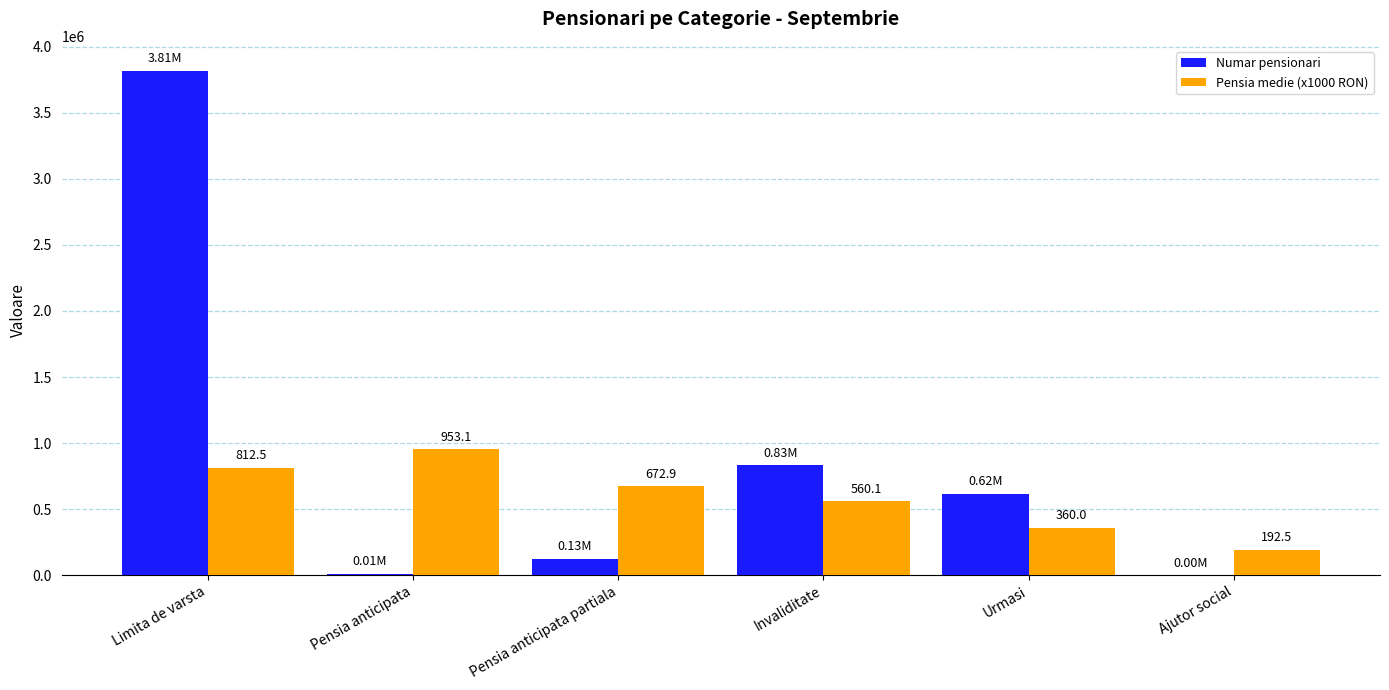

Is the value of Pensia medie (x1000 RON) at Pensia anticipata partiala greater than the value of Numar pensionari at Invaliditate?

No